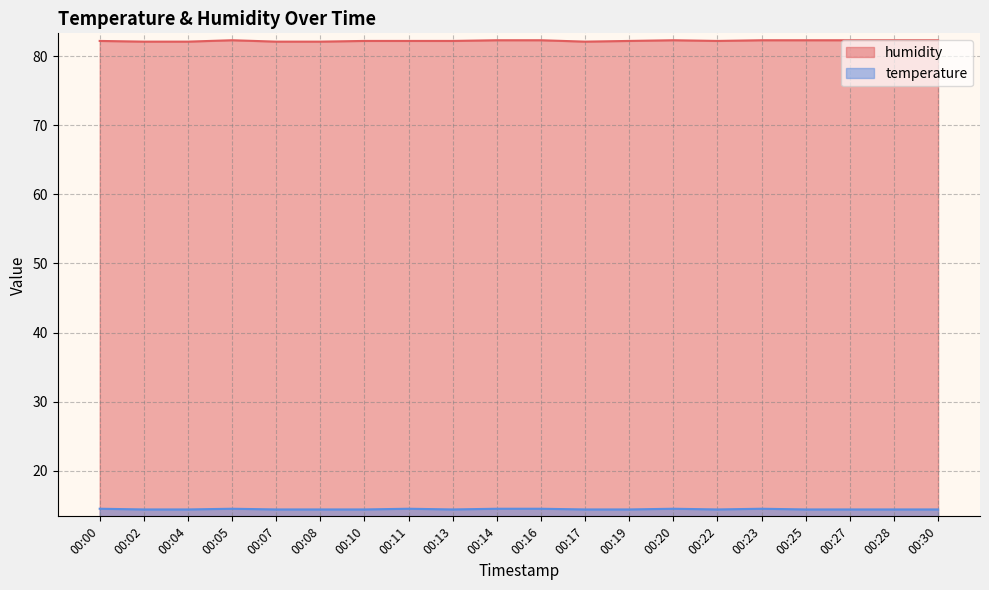

What is the sum of all humidity values?

1644.4